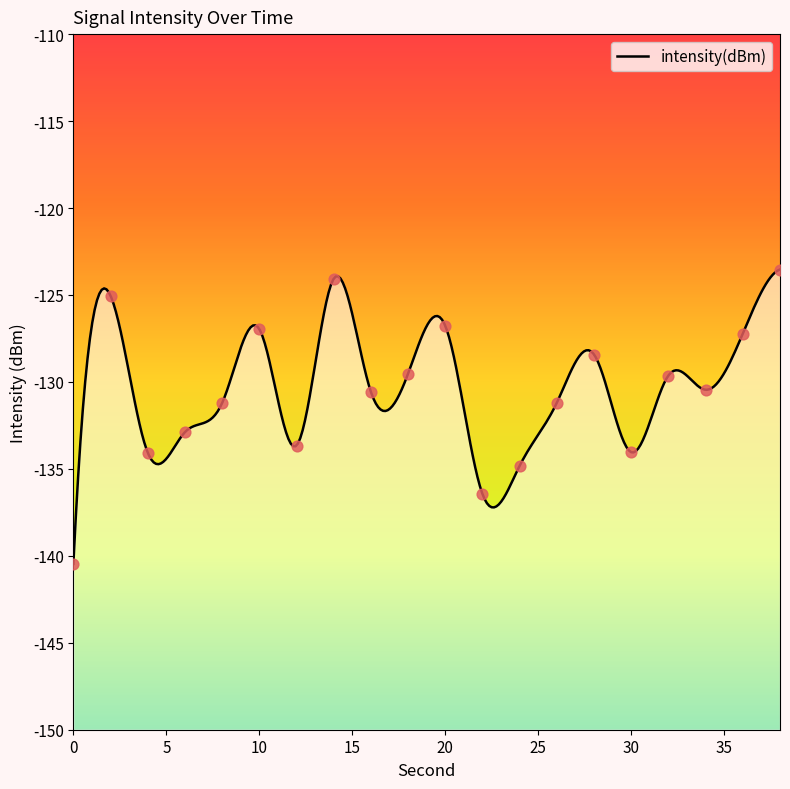

What is the change in value from 20 to 24?

-8.0